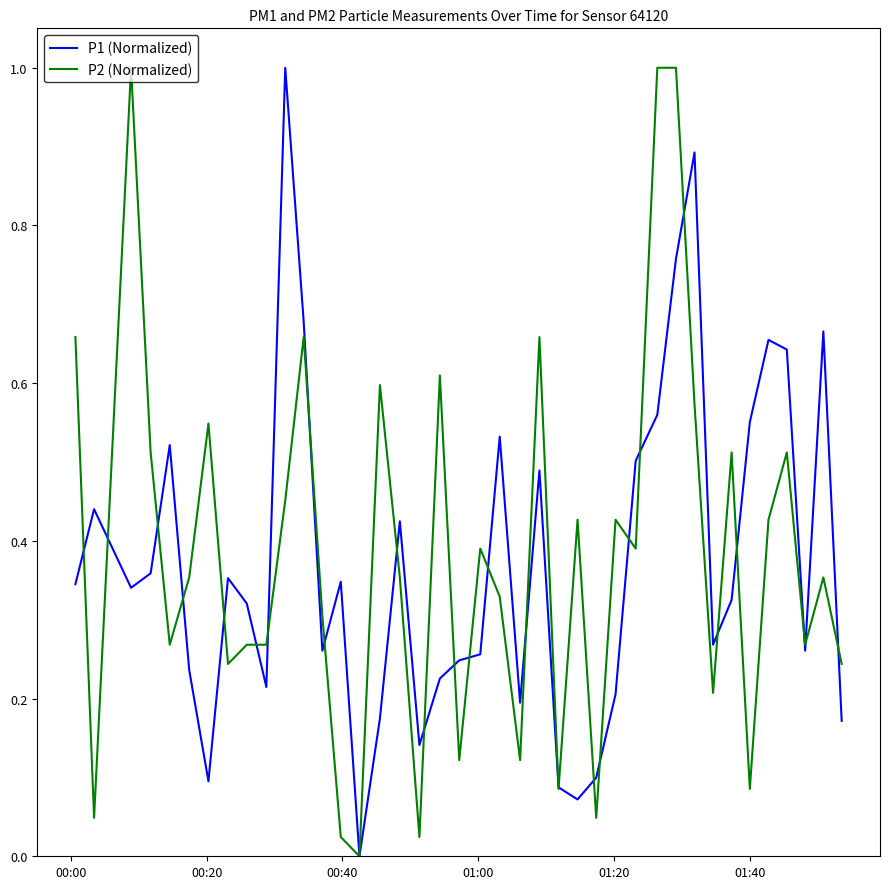

What is the maximum value for P2 (Normalized)?

1.0